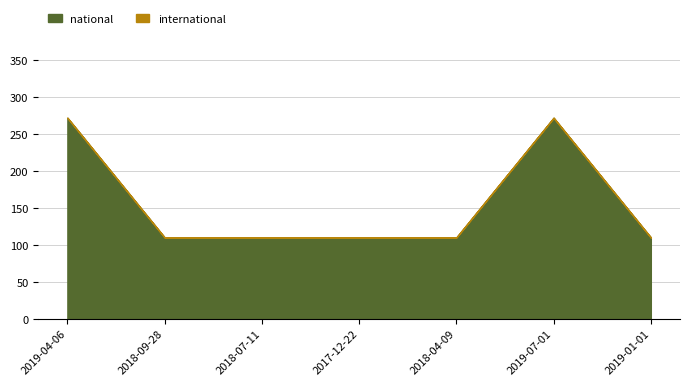

True or false: international and national intersect in this chart.

False